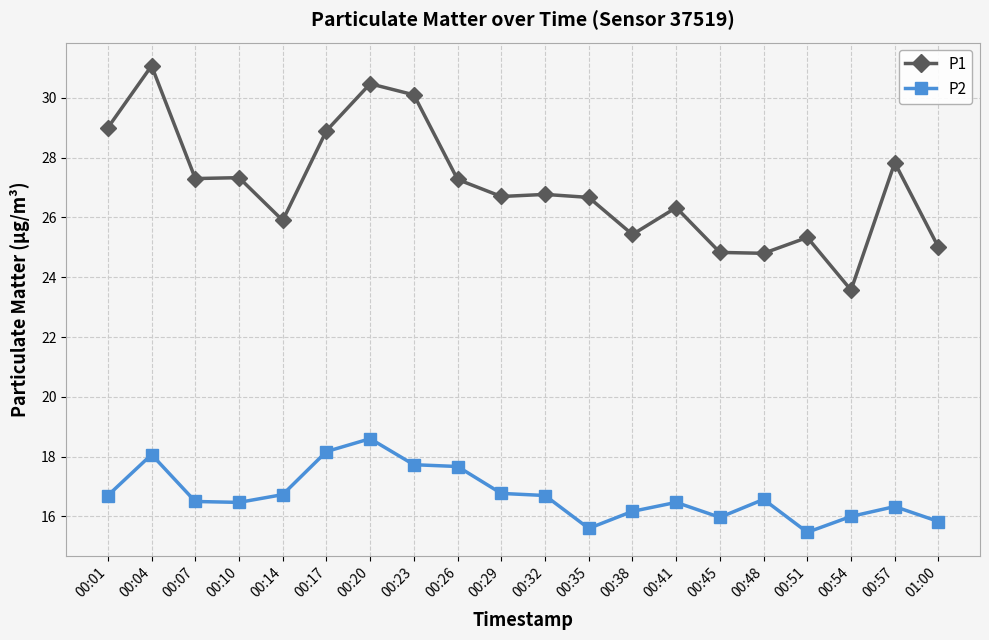

Rank the series at 00:54 from lowest to highest value.

P2, P1